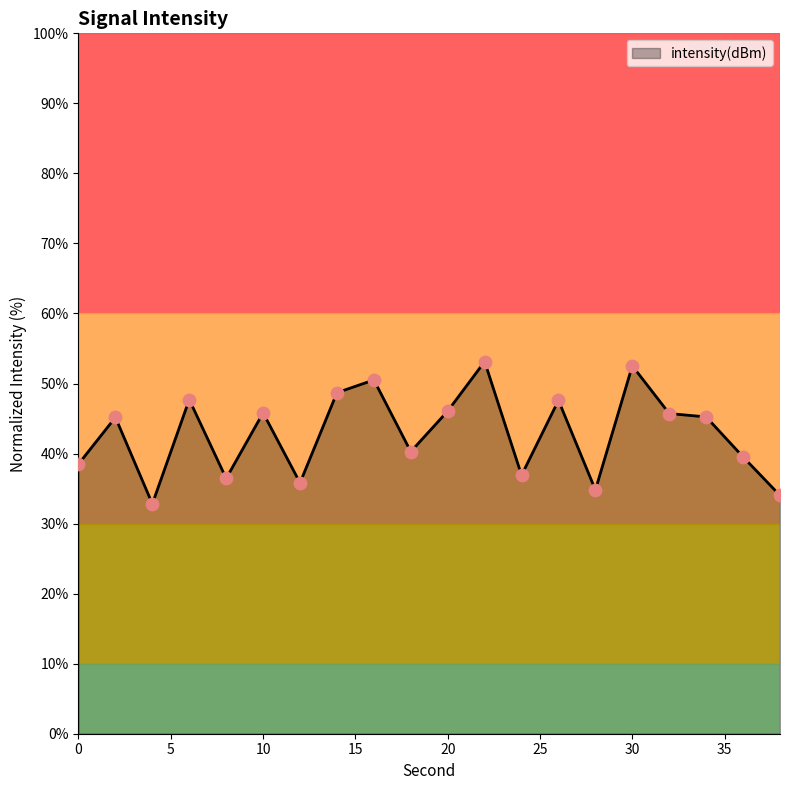

What is the smallest value displayed?

32.8